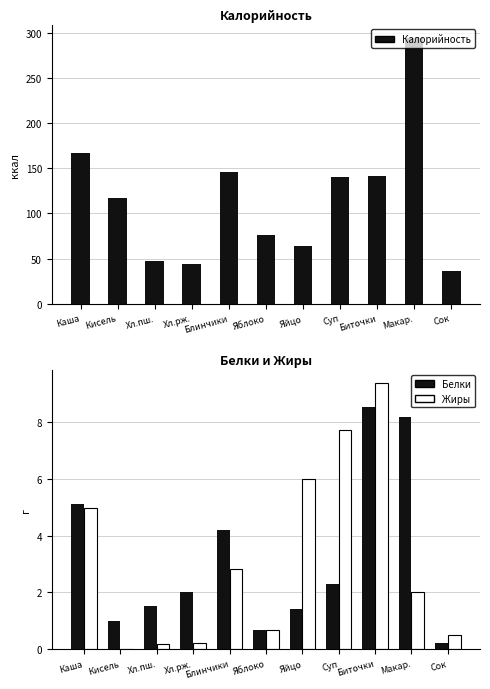

Reading left to right, list all the values displayed in this chart.

Калорийность: 166.9	117.0	47.8	44.1	146.4	76.5	63.5	140.6	141.4	294.7	36.2
Белки: 5.1	1.0	1.5	2.0	4.2	0.7	1.4	2.3	8.5	8.2	0.2
Жиры: 5.0	0.0	0.2	0.2	2.8	0.7	6.0	7.7	9.4	2.0	0.5